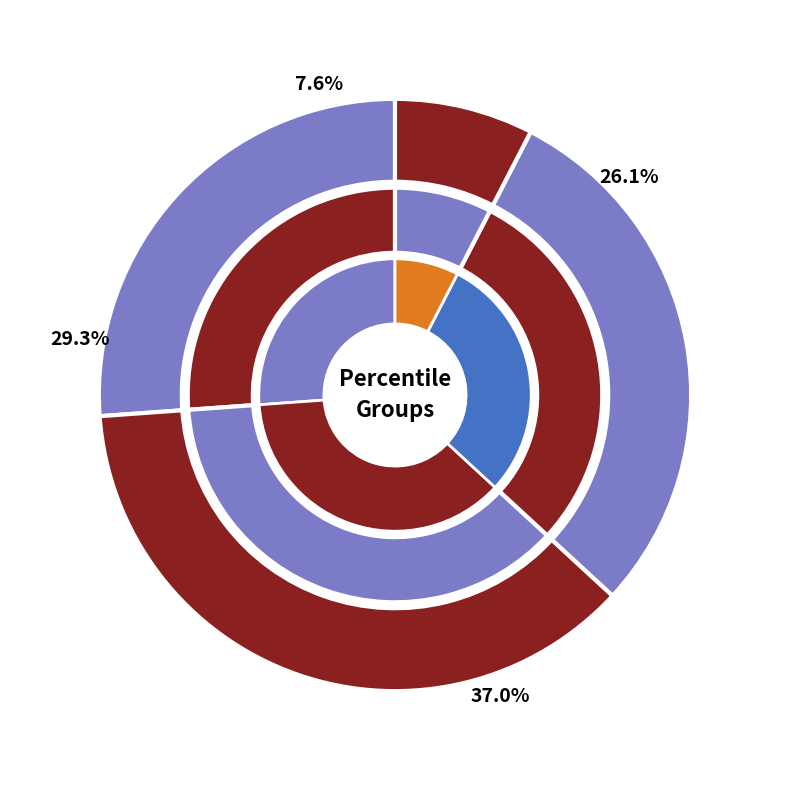

To the nearest percent, what is the difference between the pct55 and pct75 slice percentages?

1%